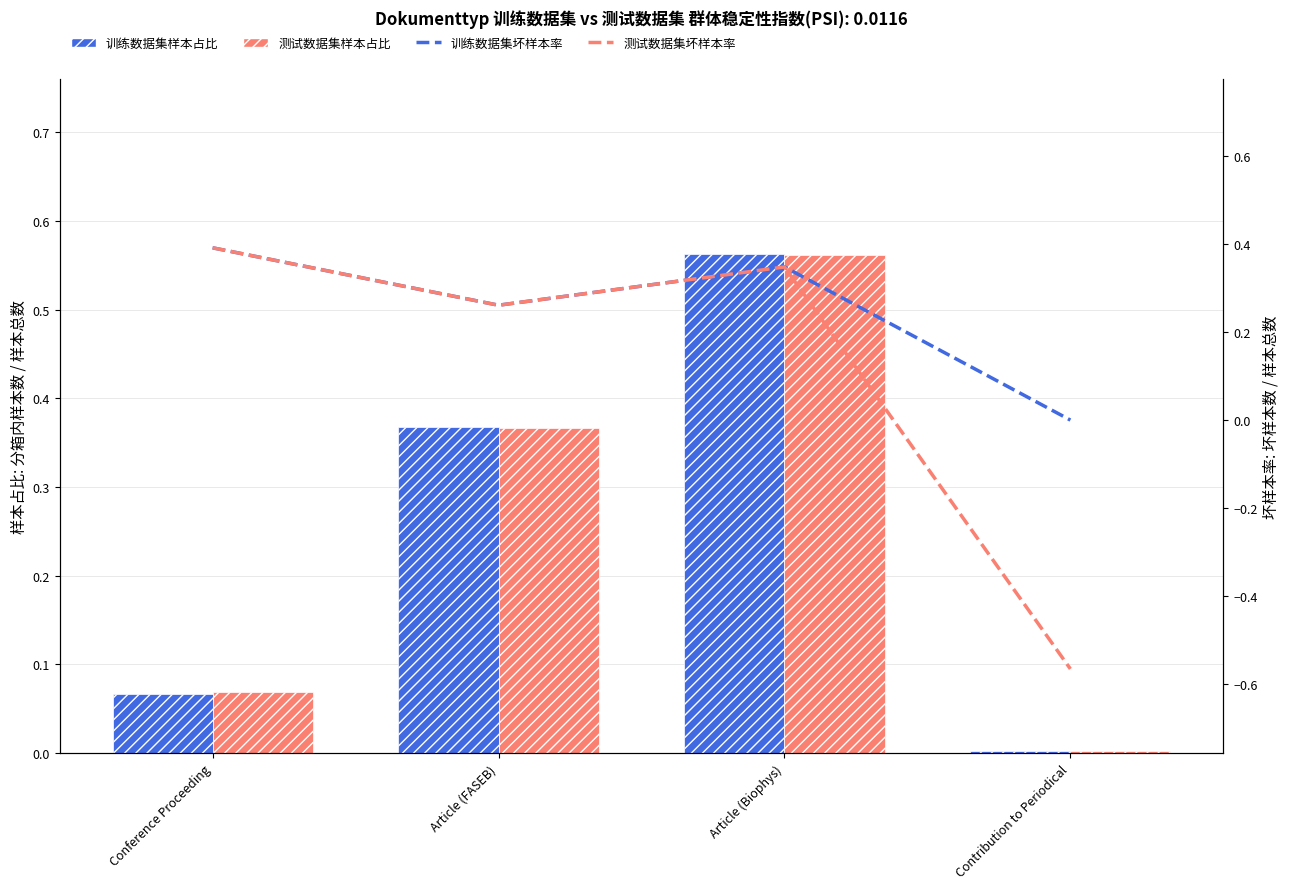

Rank the series at Conference Proceeding from highest to lowest value.

训练数据集坏样本率, 测试数据集坏样本率, 测试数据集样本占比, 训练数据集样本占比